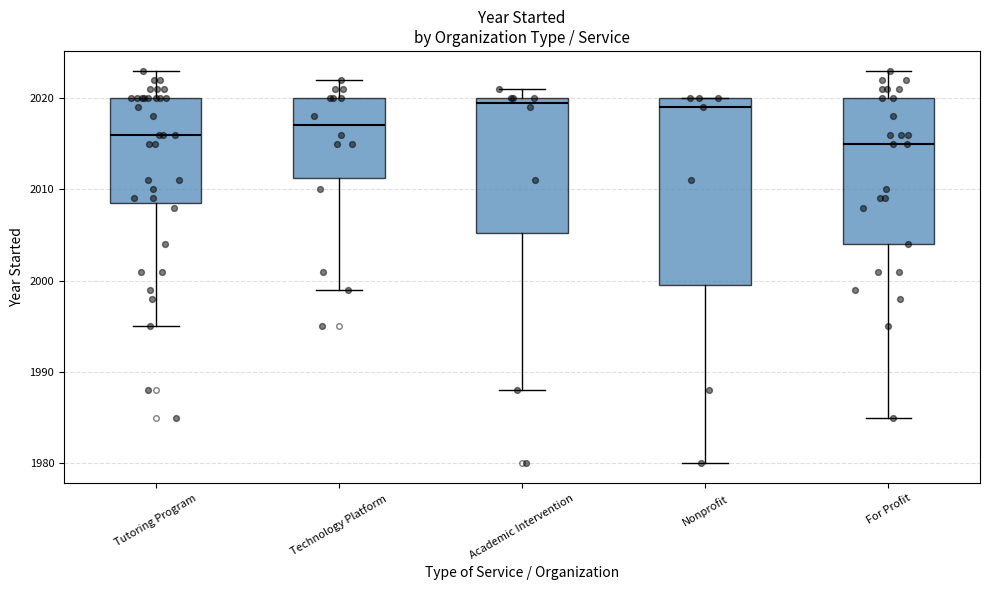

Reading left to right, transcribe this box plot: for each box, give where its median line is, the range the box spans, and where its two whiskers end, as read against the y-axis. The values are not printed on the chart, so give them approximately, as read against the axis.

Tutoring Program: median 2016, box 2009 to 2020, whiskers 1995 to 2023
Technology Platform: median 2017, box 2011 to 2020, whiskers 1999 to 2022
Academic Intervention: median 2020 (just below the box's upper edge), box 2005 to 2020, whiskers 1988 to 2021
Nonprofit: median 2019, box 2000 to 2020, whiskers 1980 to 2020
For Profit: median 2015, box 2004 to 2020, whiskers 1985 to 2023